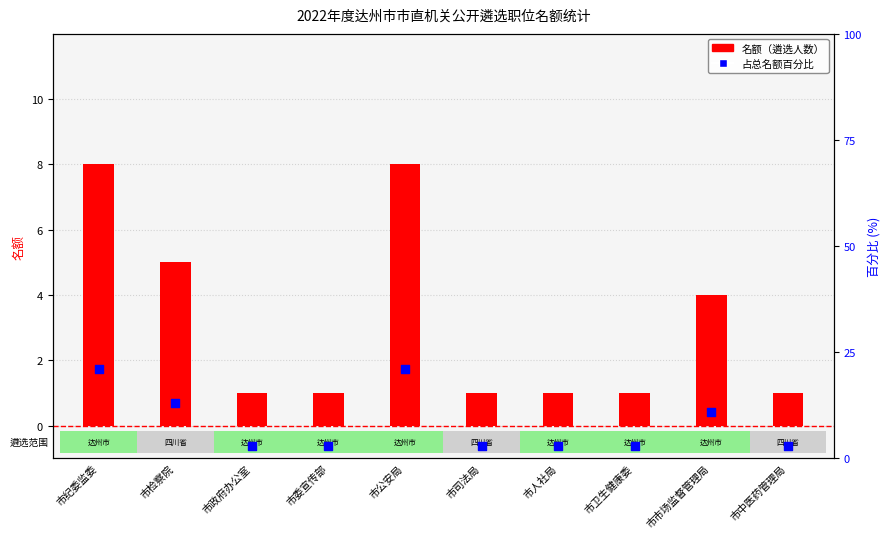

Which series reaches the minimum Y coordinate?

名额（遴选人数）